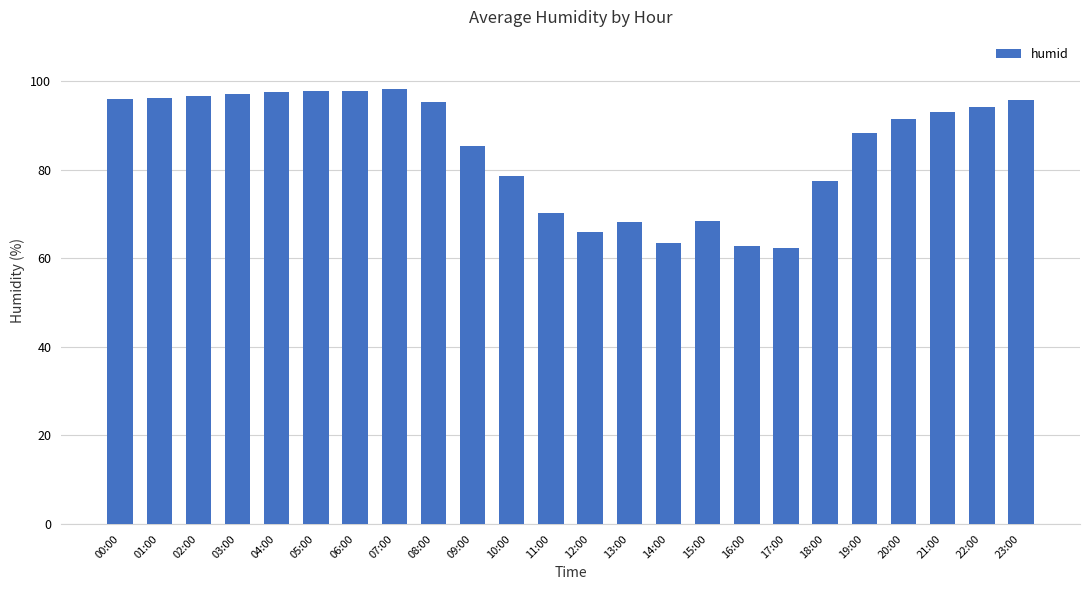

Between 00:00 and 20:00, which is larger?

00:00